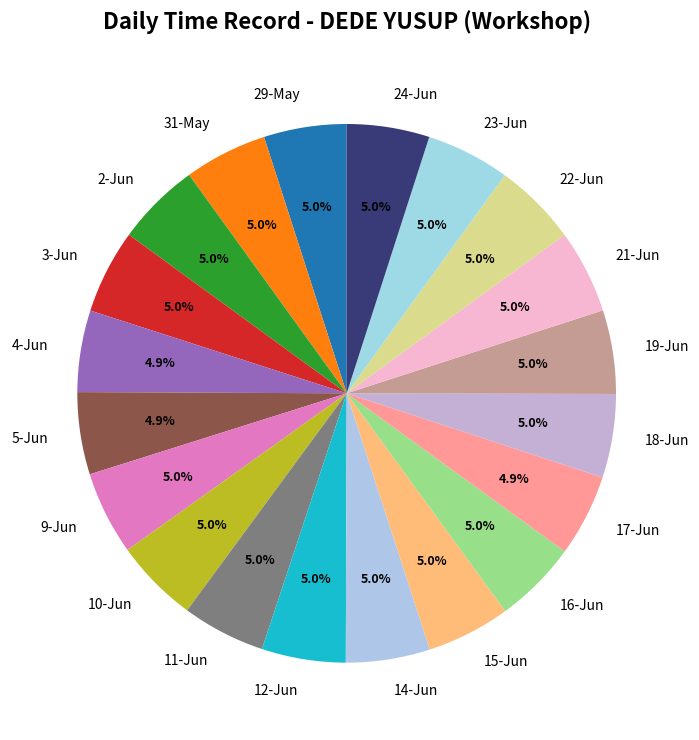

What percentage do 11-Jun and 31-May together represent?

10.0%